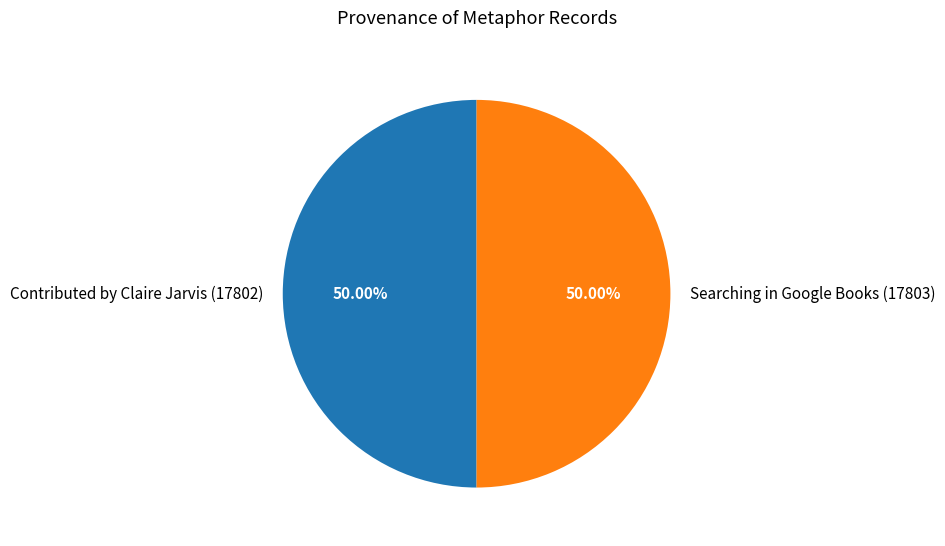

Approximately how many times larger is the value at Contributed by Claire Jarvis (17802) compared to Searching in Google Books (17803)?

1.0